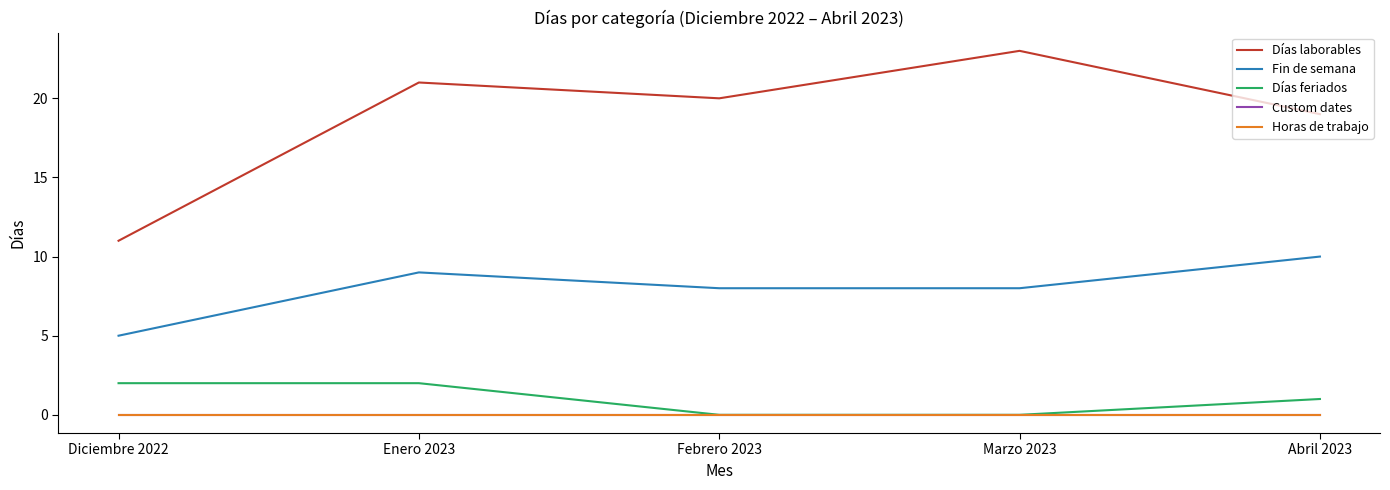

Reading left to right, transcribe all the data shown in this chart.

Días laborables: 11	21	20	23	19
Fin de semana: 5	9	8	8	10
Días feriados: 2	2	0	0	1
Custom dates: 0	0	0	0	0
Horas de trabajo: 0	0	0	0	0